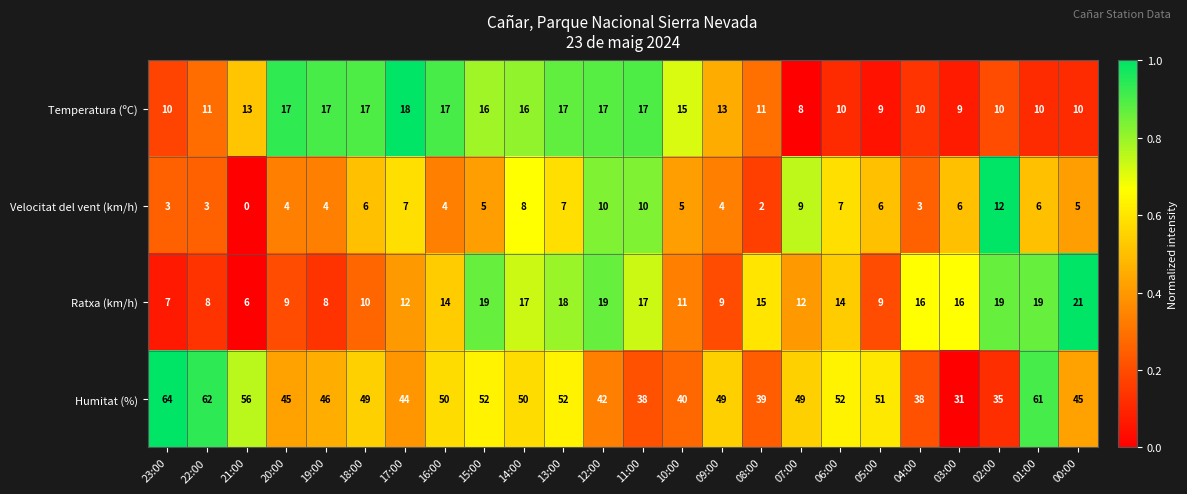

Is it true that Temperatura (ºC) equals 5 at 10:00?

False